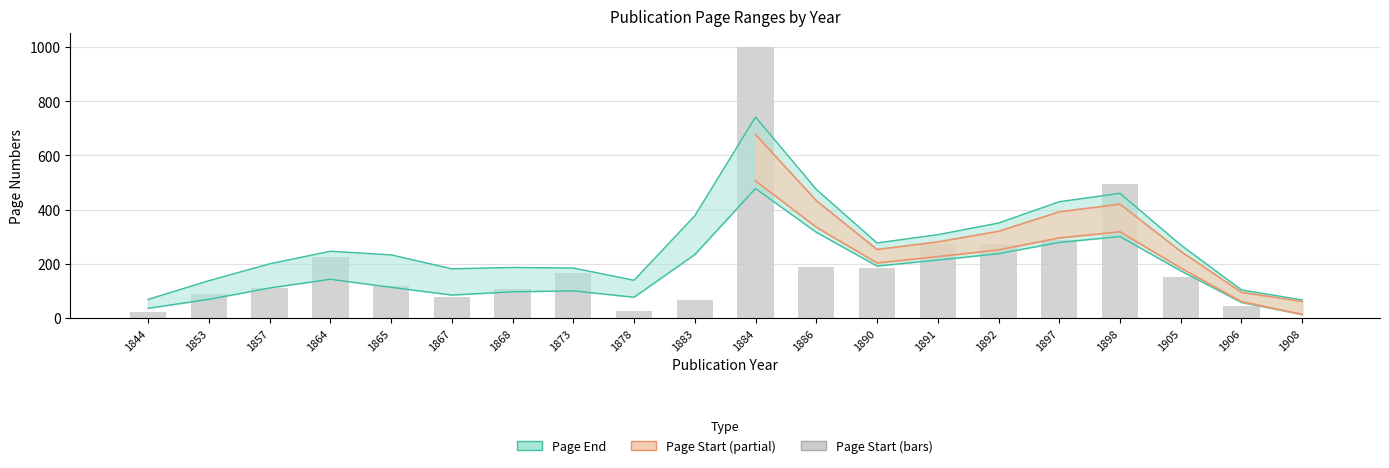

List the labels in order of value, largest first.

1884, 1898, 1897, 1891, 1892, 1864, 1886, 1890, 1873, 1905, 1865, 1857, 1868, 1853, 1867, 1883, 1906, 1878, 1844, 1908